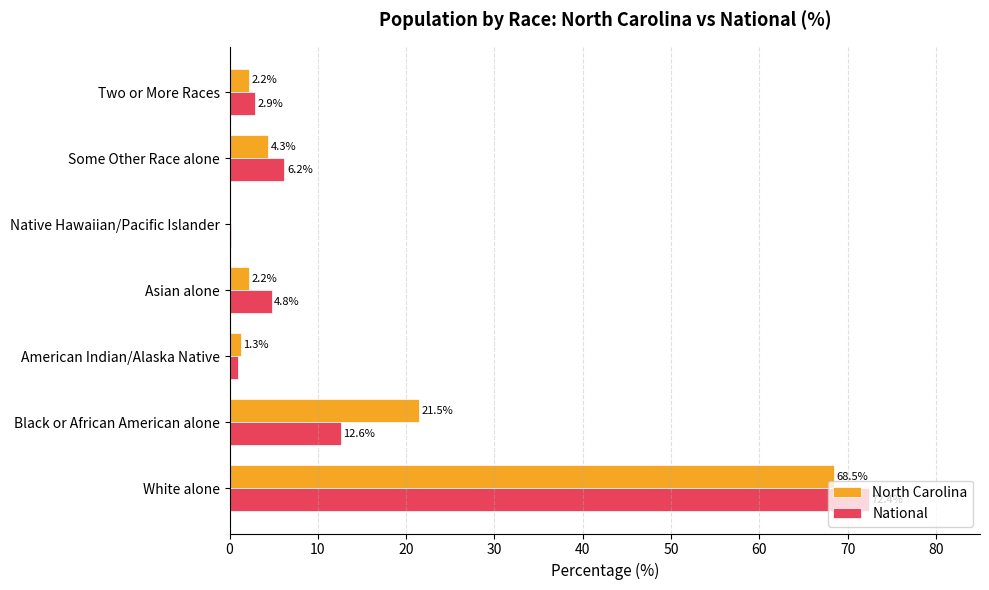

How many data points in National are above 4?

4